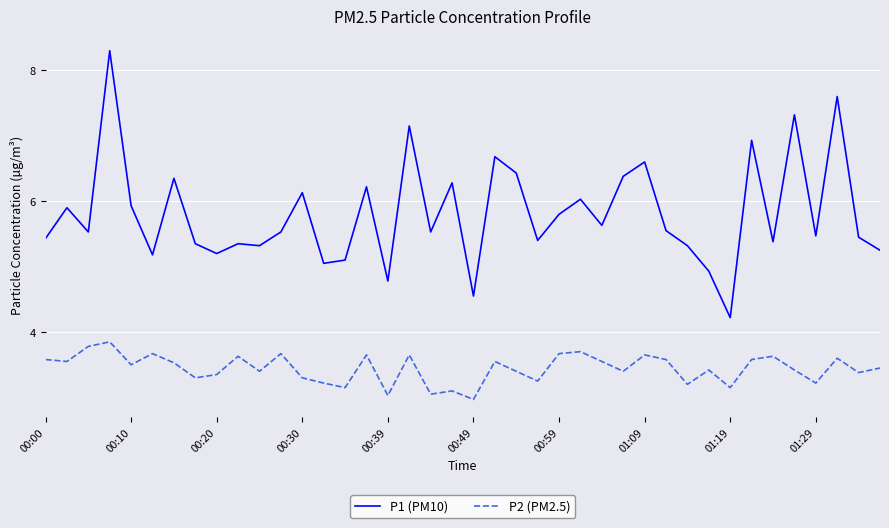

Rank the series by their maximum value, from lowest to highest.

P2 (PM2.5), P1 (PM10)